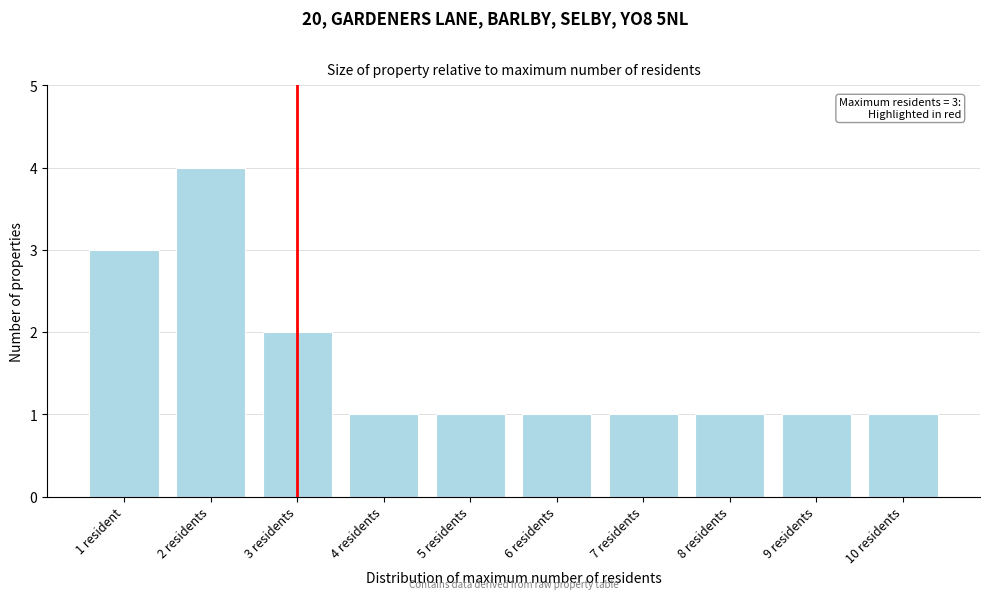

Reading left to right, transcribe all the data shown in this chart.

1 resident=3	2 residents=4	3 residents=2	4 residents=1	5 residents=1	6 residents=1	7 residents=1	8 residents=1	9 residents=1	10 residents=1